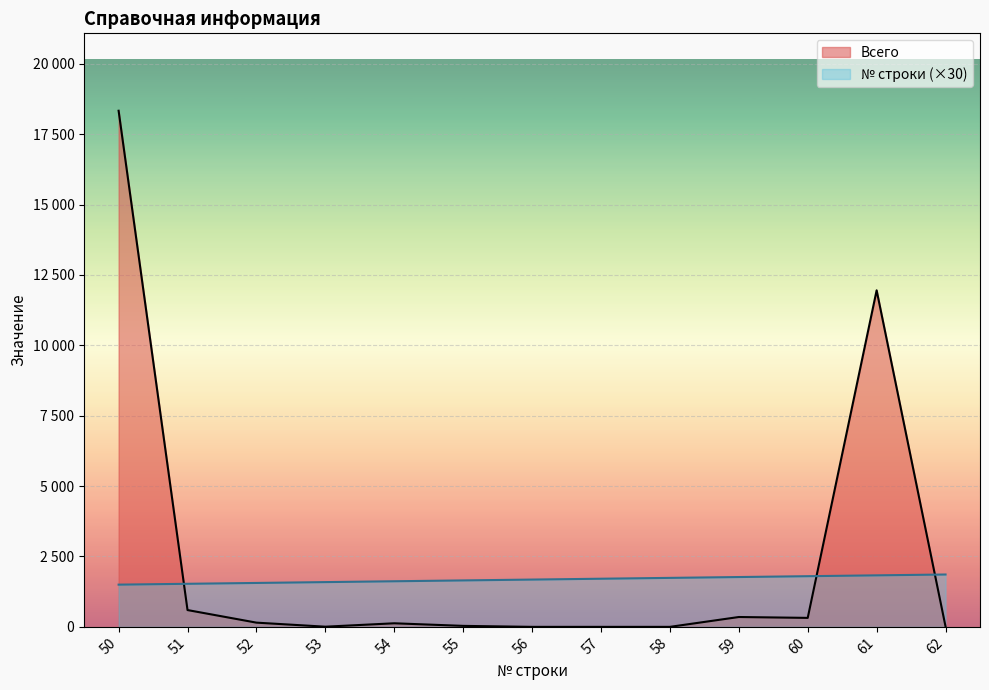

At which category does Всего reach its first local peak?

54